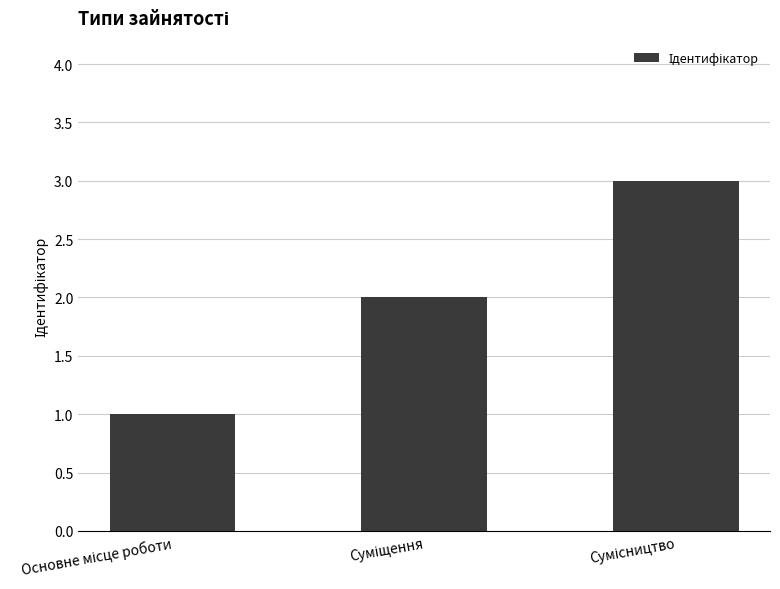

What is the sum of all values?

6